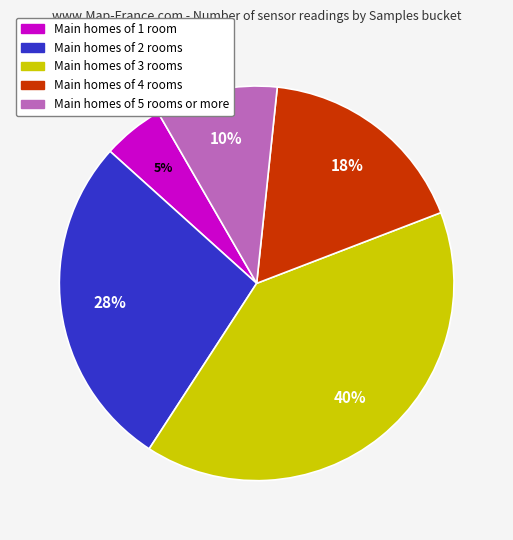

Is there a majority slice in this chart?

No